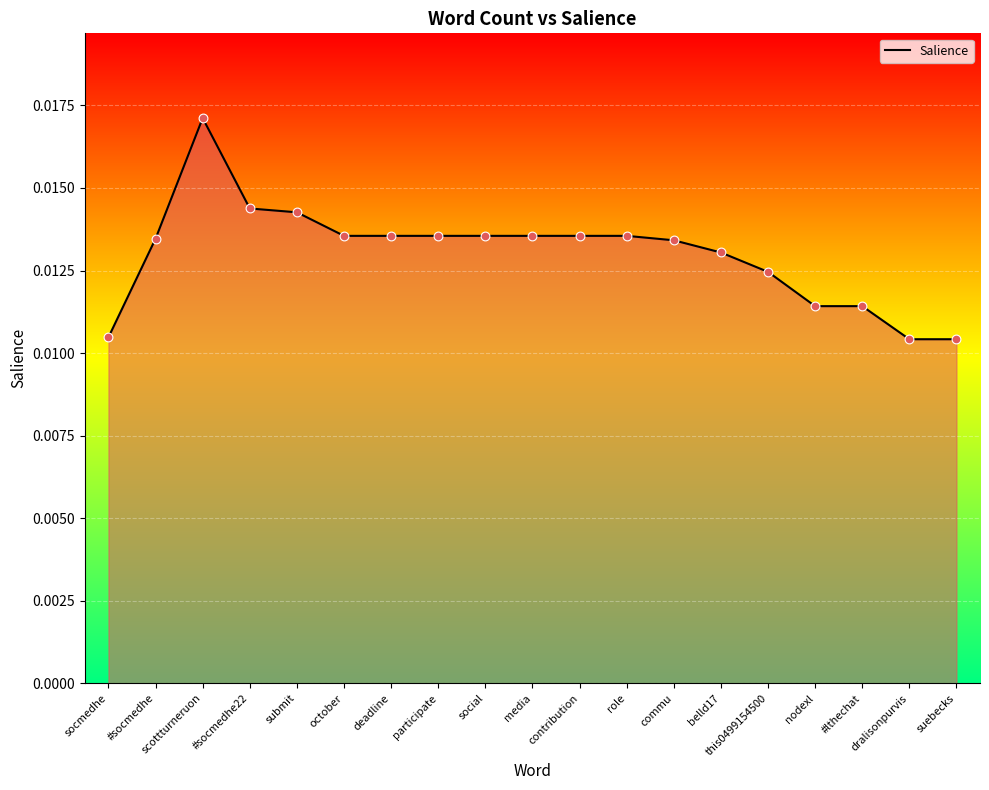

Which has a higher value, media or suebecks?

media